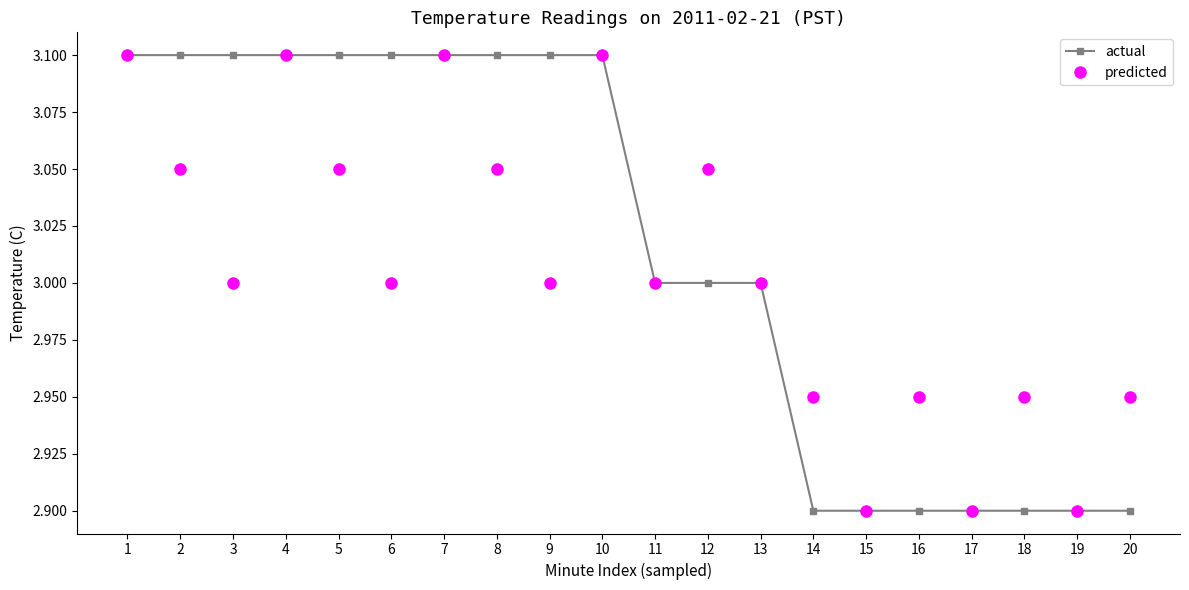

Rank the series by their average value, from lowest to highest.

predicted, actual